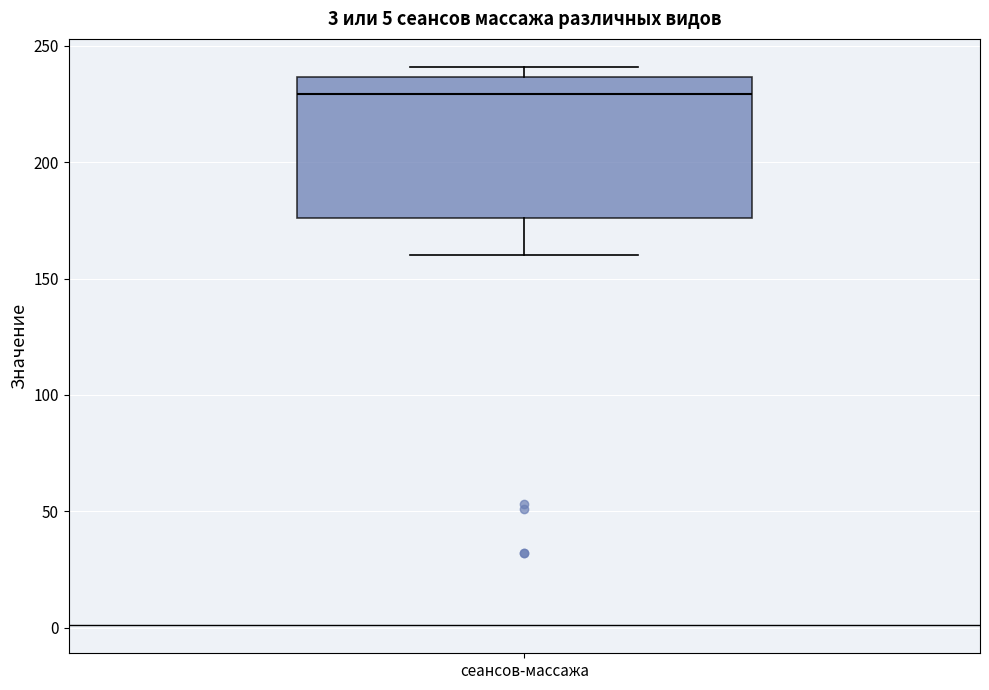

Where is the upper edge of the box for сеансов-массажа on the y-axis? The values are not printed on the chart, so give them approximately, as read against the axis.

235